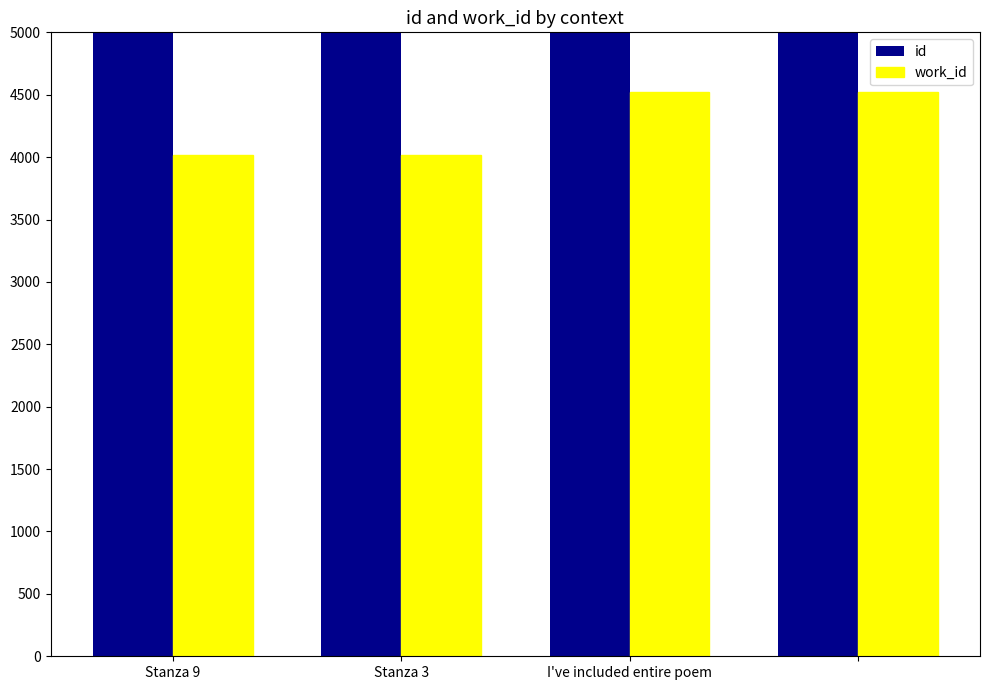

What is the label of the 4th bar from the right?

Stanza 9